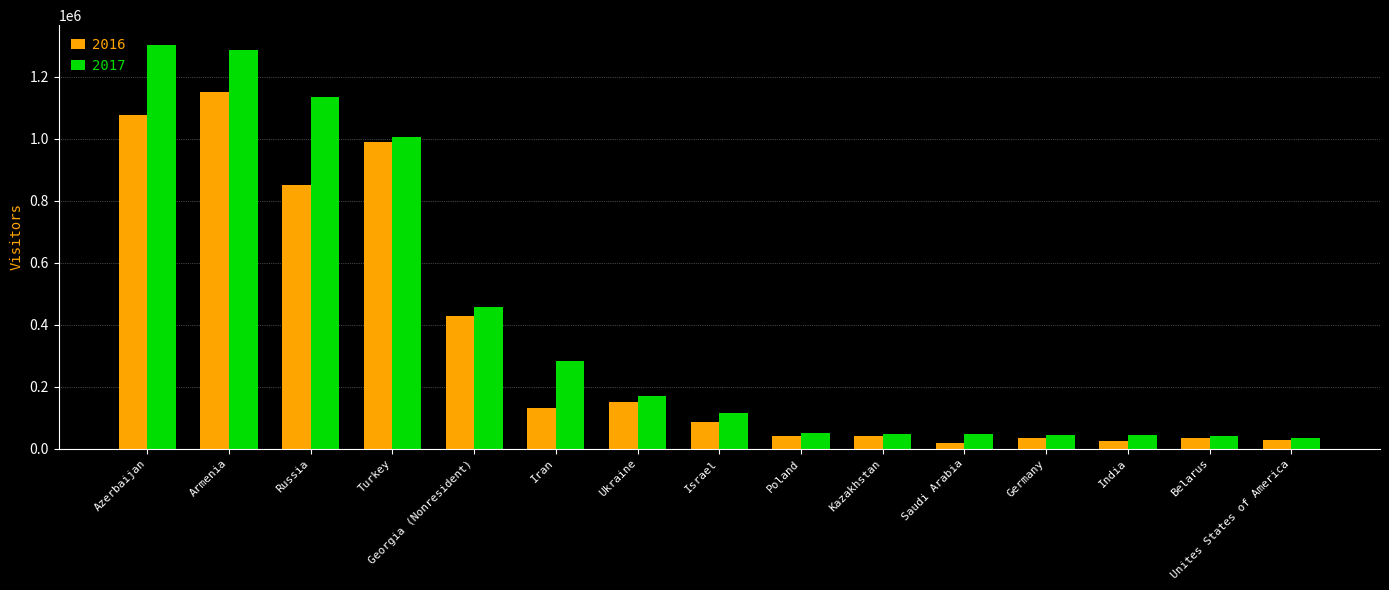

What is the value of the 2016 bar at the 12th from the left?

33469